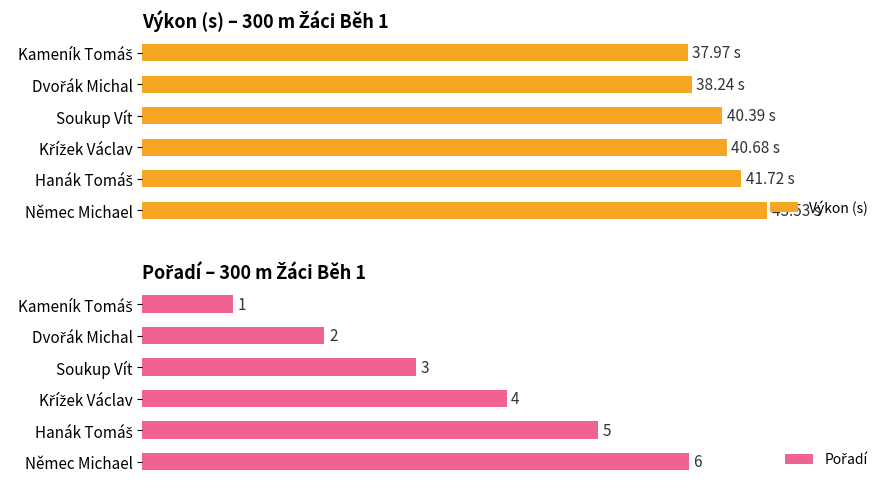

Which series has the widest spread of values?

Výkon (s)